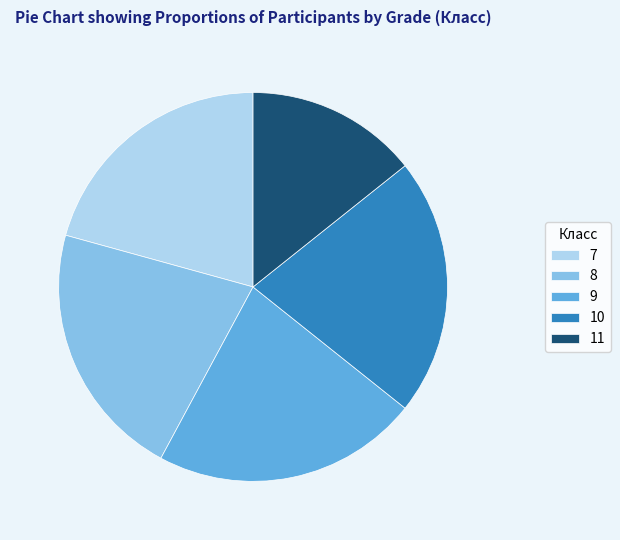

How many segments does this pie chart have?

5